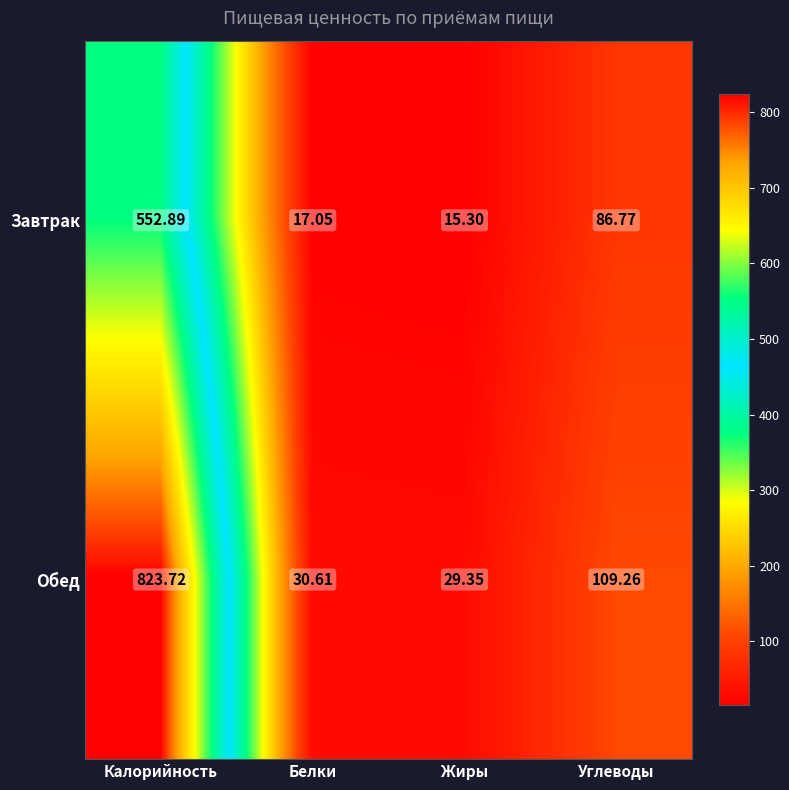

At how many categories does at least one series exceed 569?

1